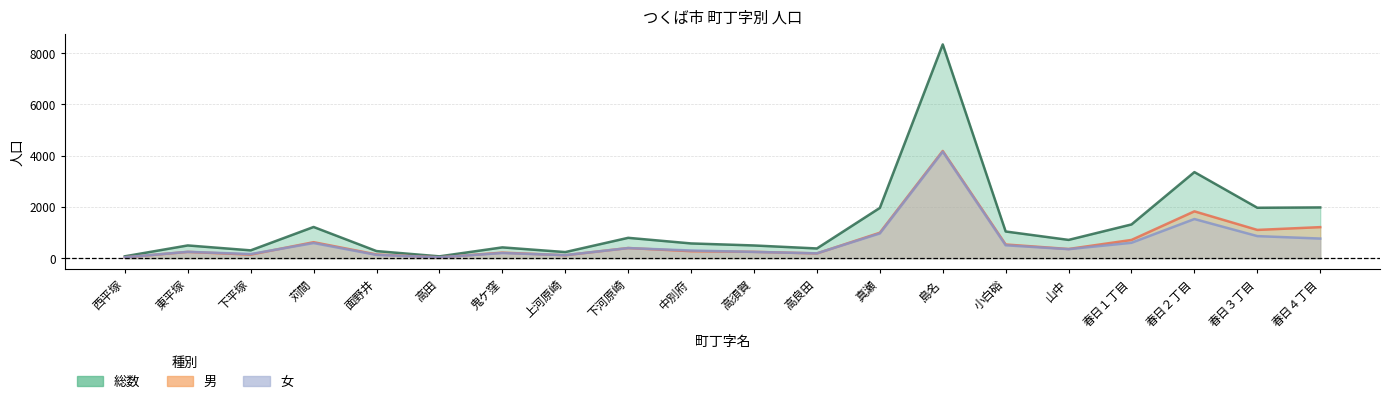

True or false: 総数 and 女 intersect in this chart.

False